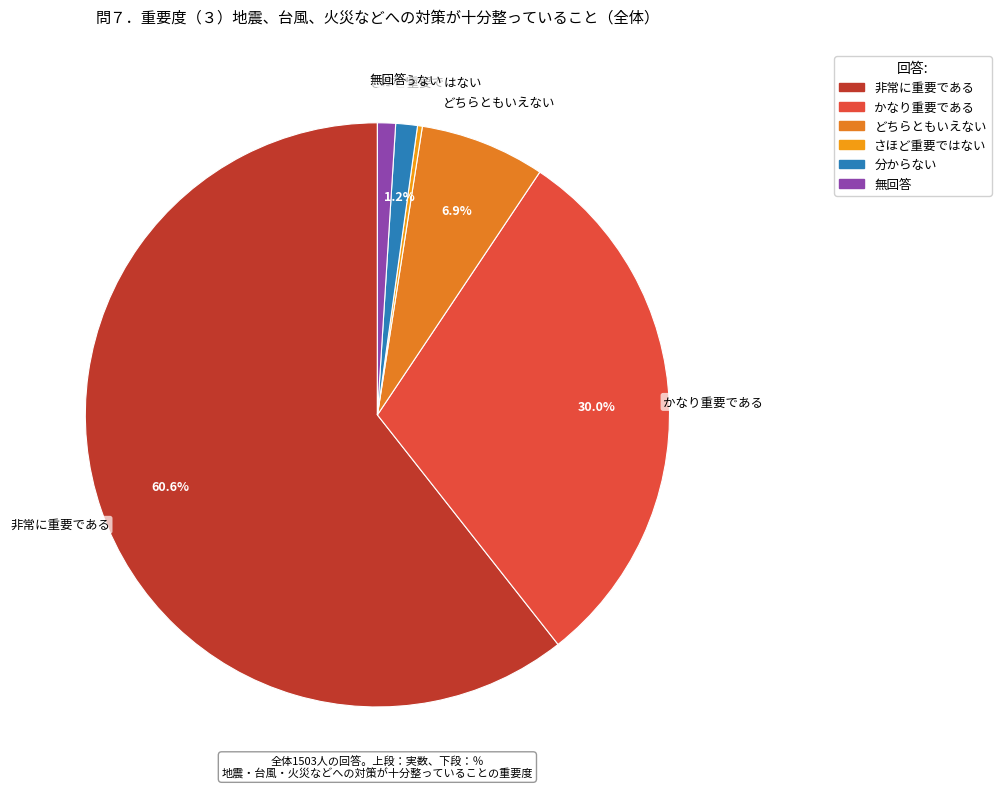

Does 非常に重要である account for over 50% of the chart?

Yes